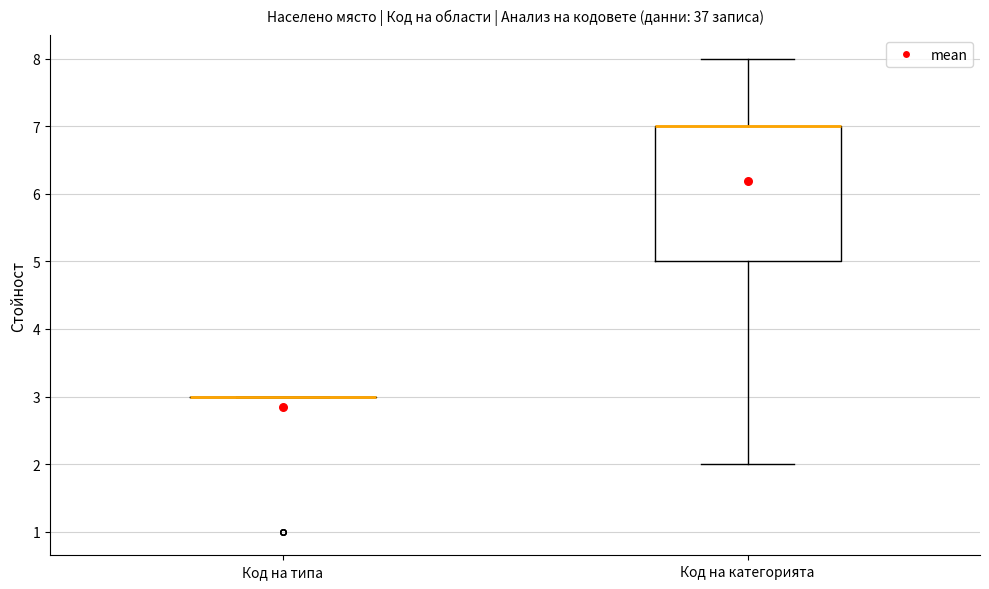

Reading left to right, read every box against the y-axis: the position of its median line, the range the box covers, and the ends of its whiskers. The values are not printed on the chart, so give them approximately, as read against the axis.

Код на типа: box collapsed to a line at 3, whiskers 3 to 3
Код на категорията: median 7 (drawn on the box's upper edge), box 5 to 7, whiskers 2 to 8